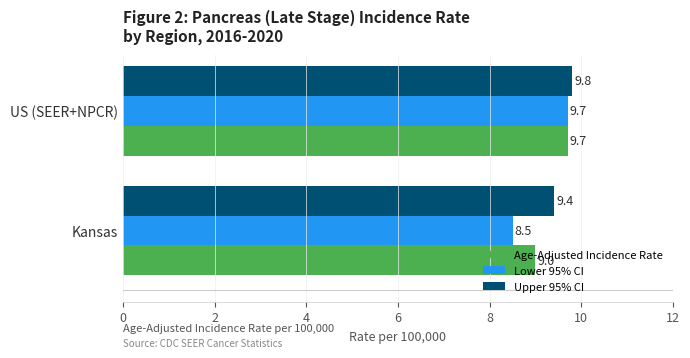

Where is Lower 95% CI nearest to the value 9?

Kansas